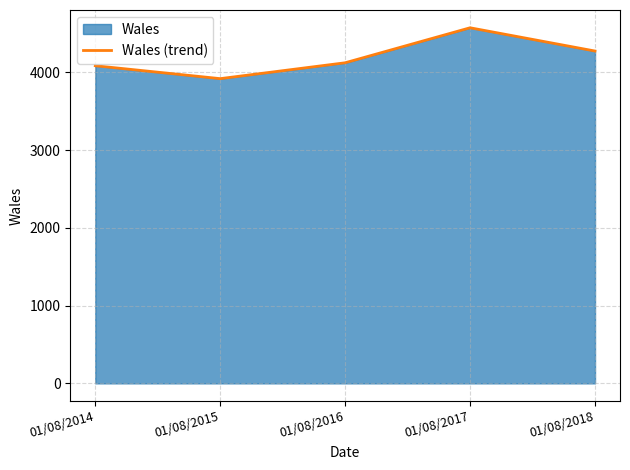

What is the greatest value displayed?

4572